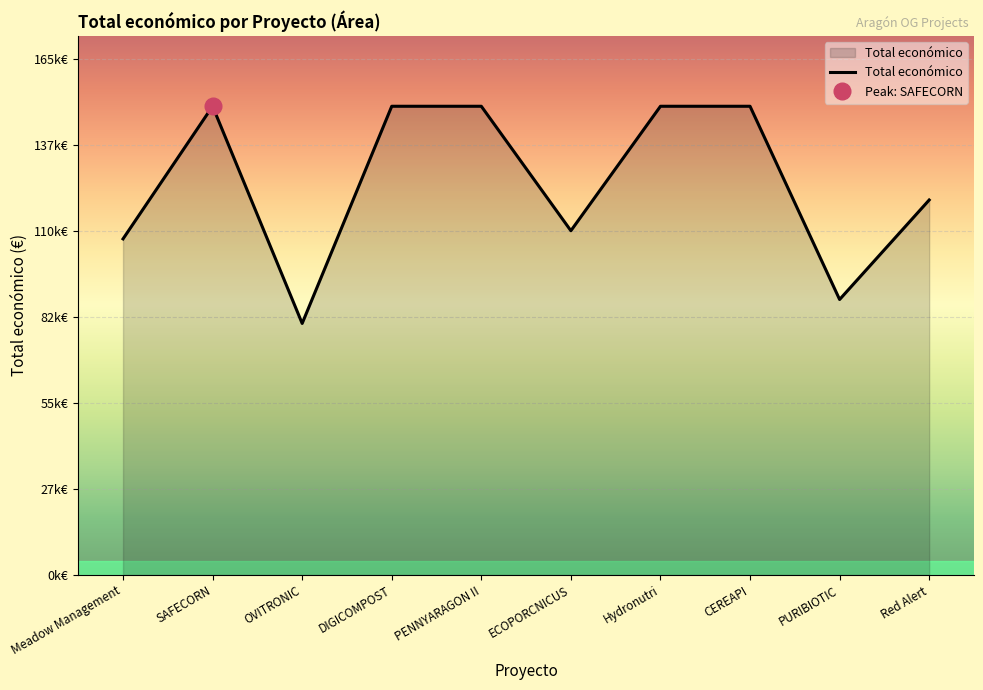

What is the change in value from DIGICOMPOST to Red Alert?

-30000